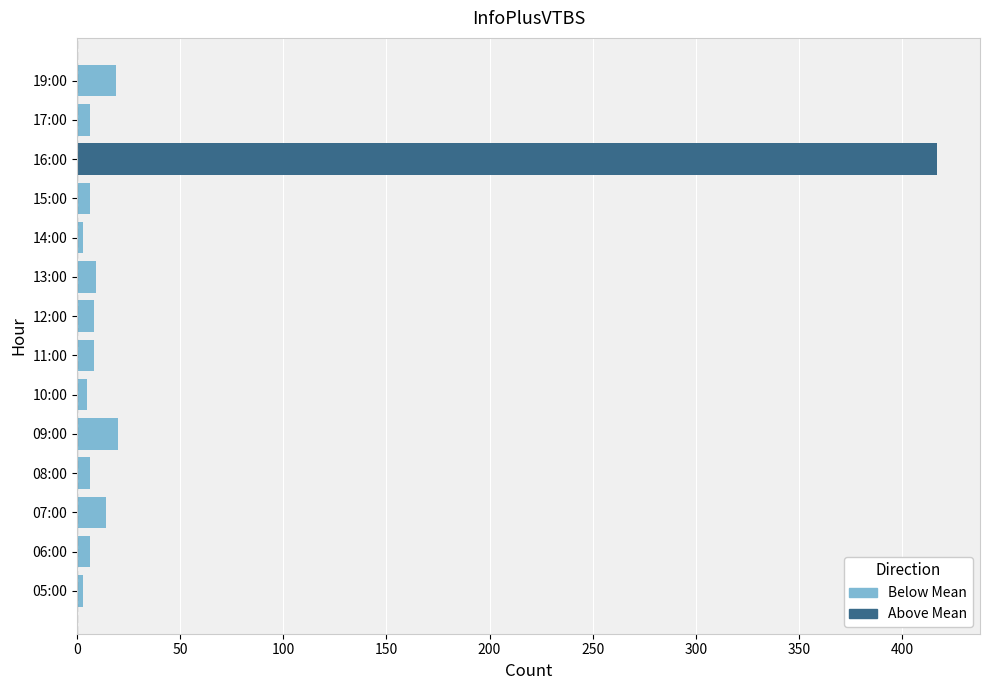

At 08:00, list the series in order from largest to smallest.

Below Mean, Above Mean